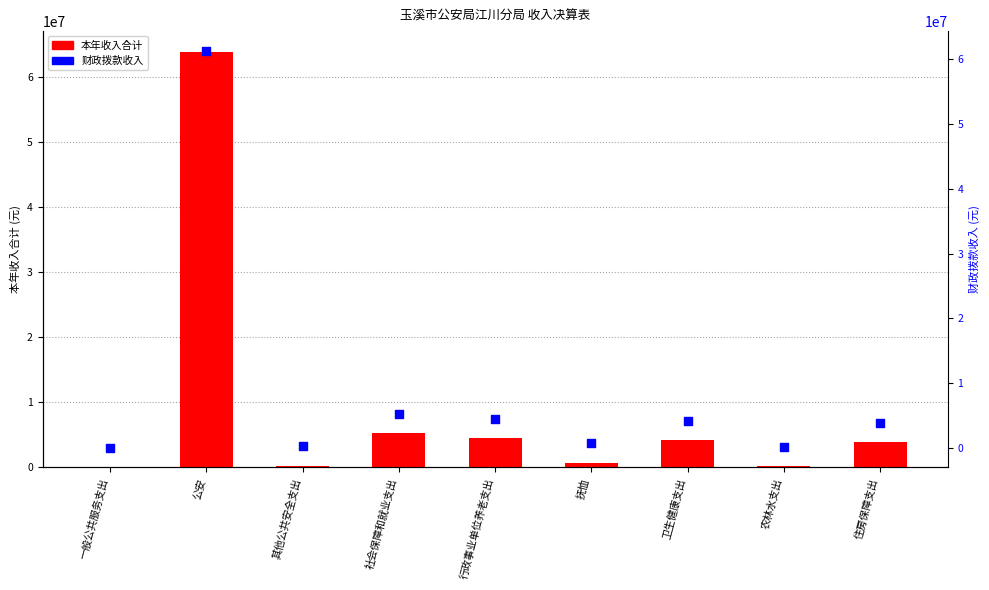

At which category is the sum across all series the highest?

公安